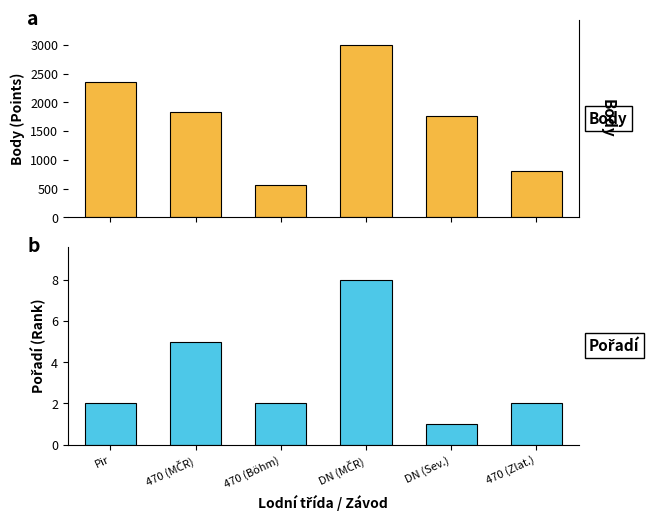

What is the spread (max minus min) of values at 470 (MČR)?

1826